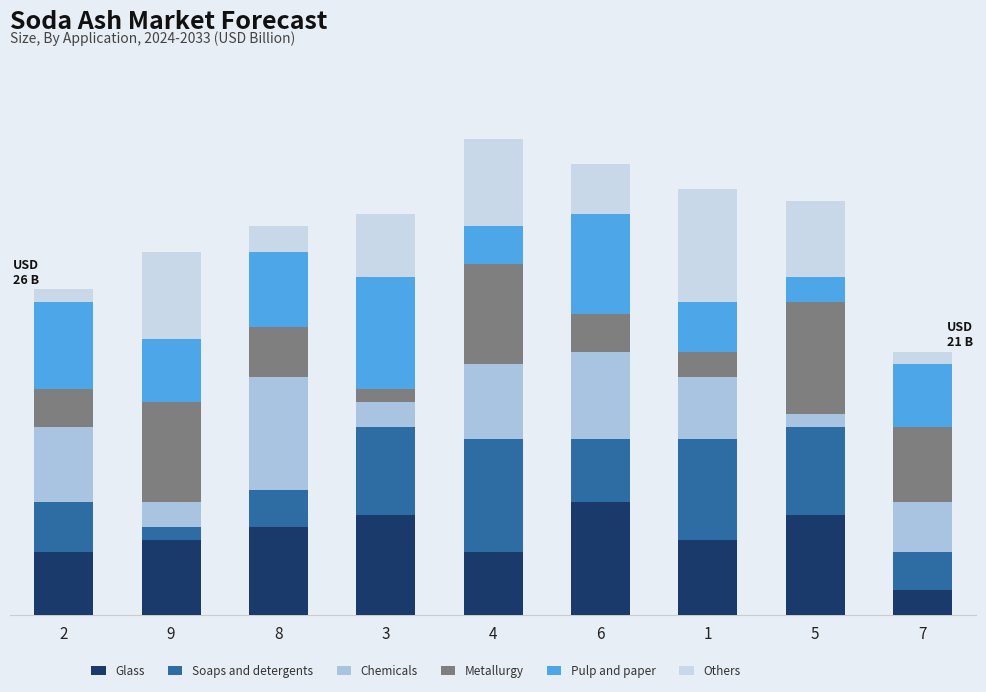

What is the difference between the Metallurgy values at 5 and 6?

6